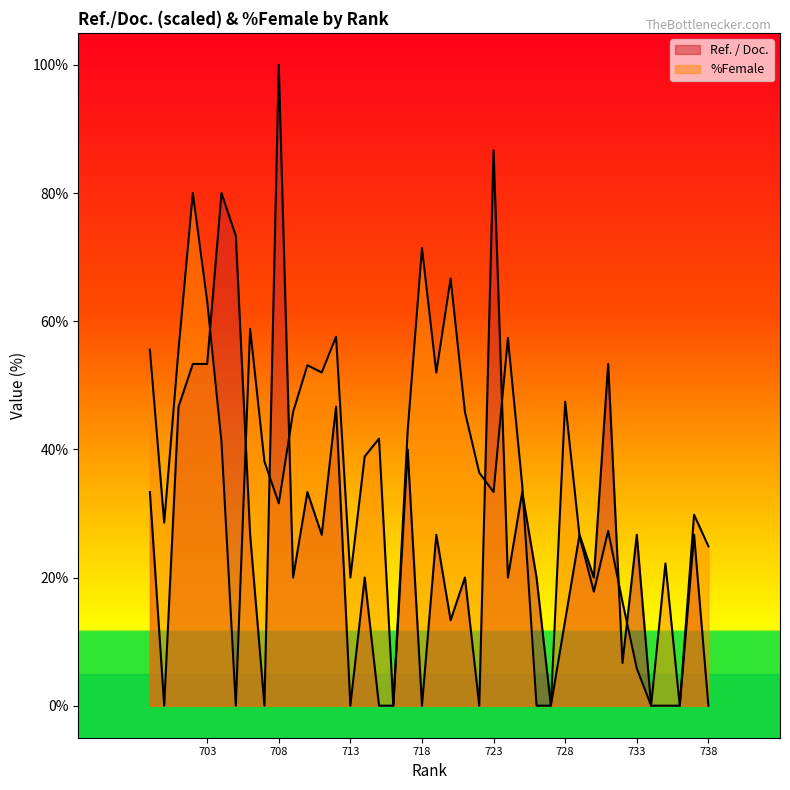

How many values in the Ref. / Doc. series are below 20?

15